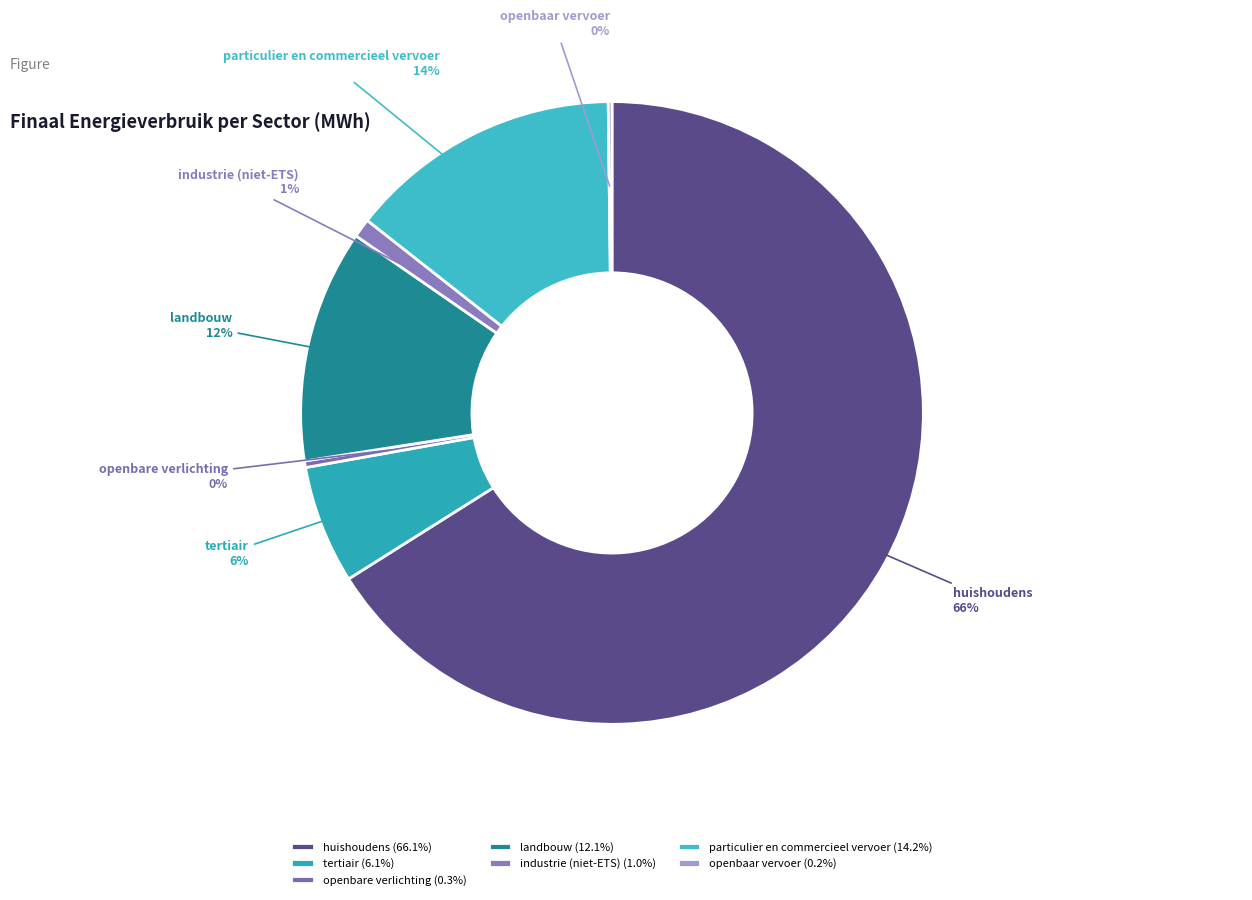

What percentage is the industrie (niet-ETS) slice, to the nearest percent?

1%